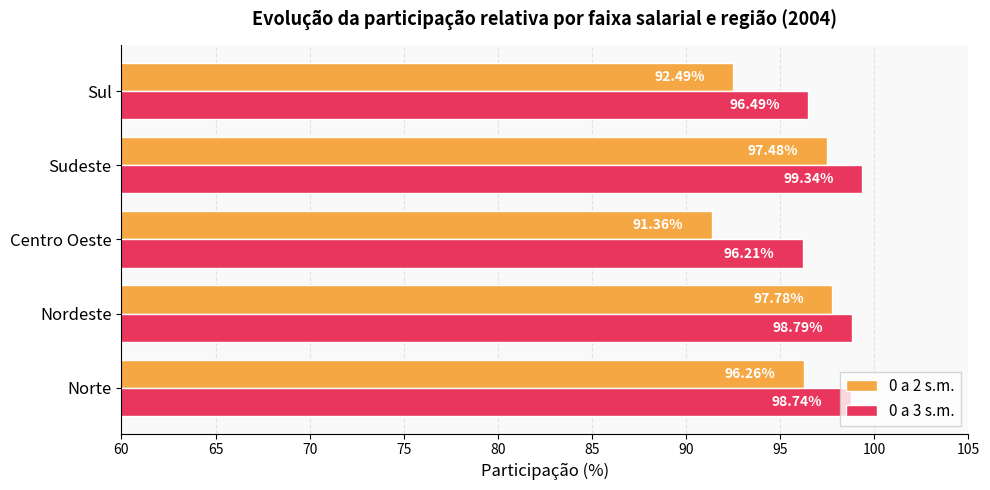

What are all the series names shown in the legend?

0 a 2 s.m., 0 a 3 s.m.